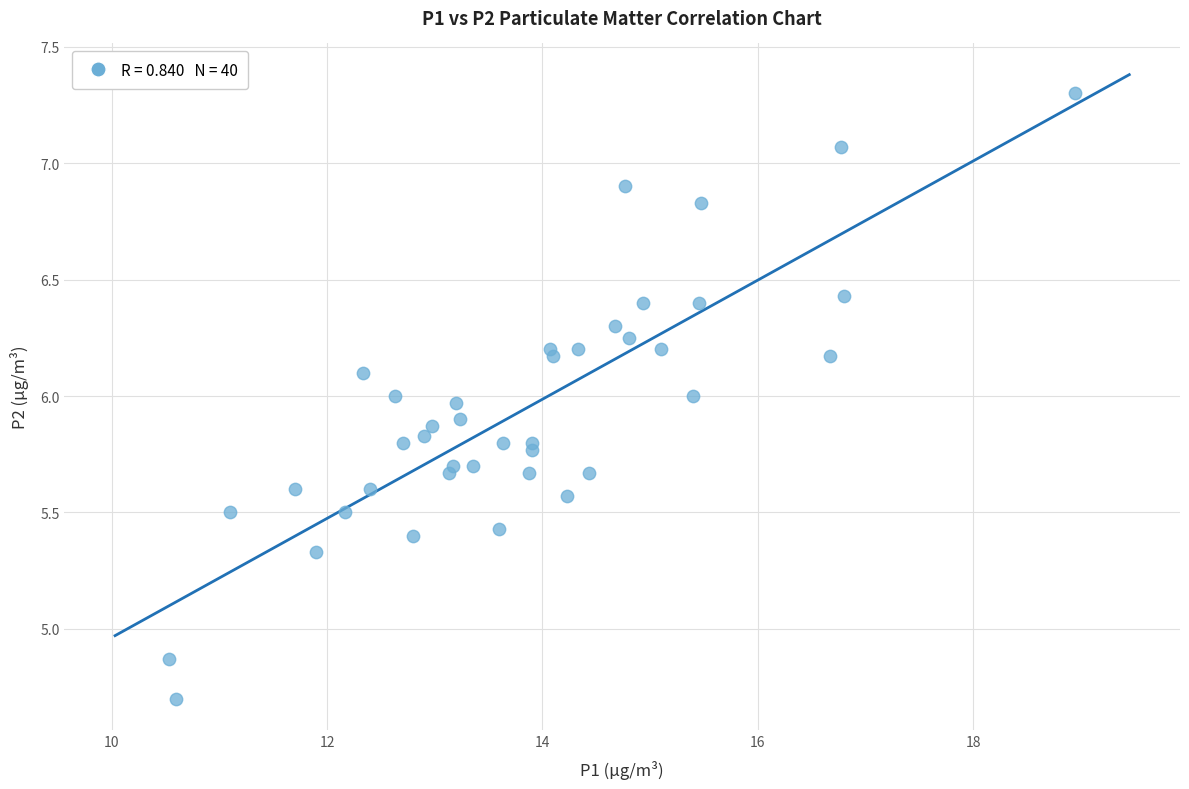

What is the range of X values (max minus min)?

8.4